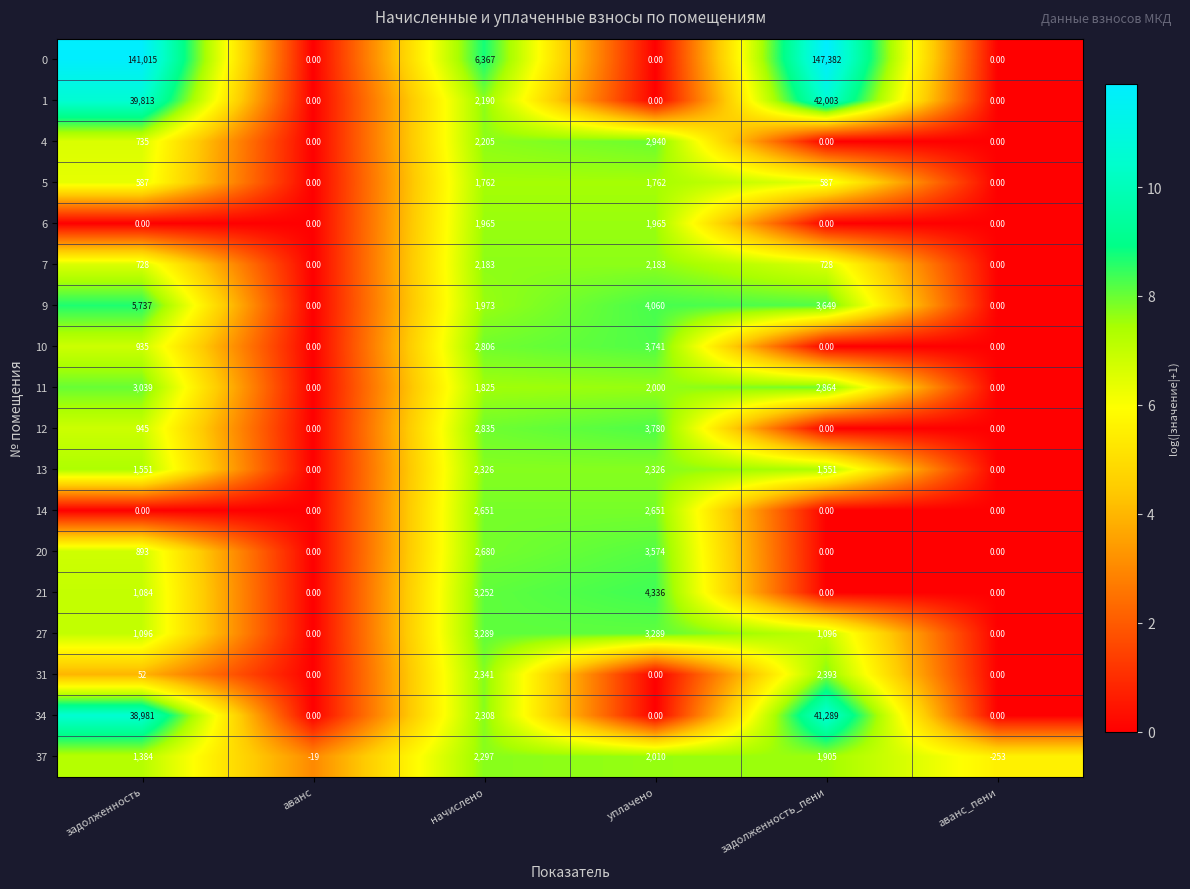

Rank the series by their maximum value, from highest to lowest.

0, 1, 34, 9, 21, 12, 10, 20, 27, 11, 4, 14, 31, 13, 37, 7, 6, 5